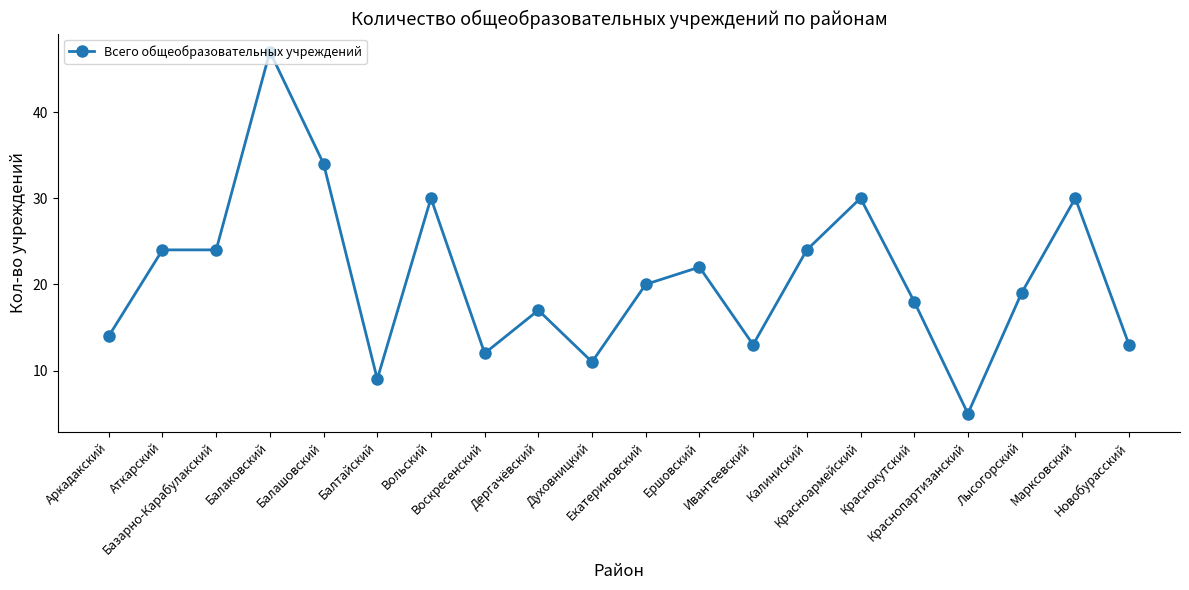

The value at Екатериновский is 20. True or false?

True